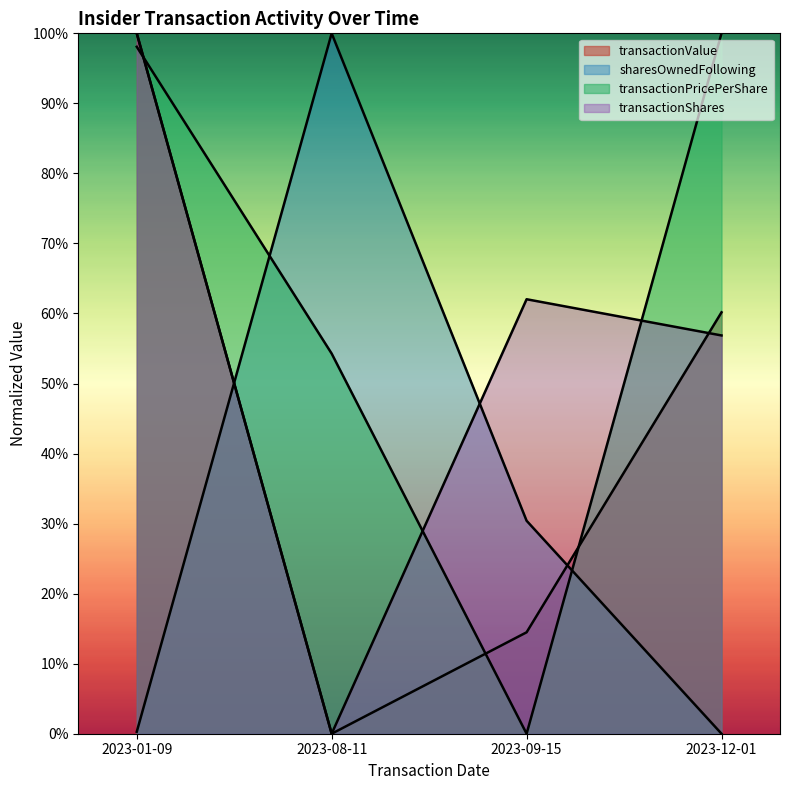

Reading right to left, what are all the values shown in this chart?

transactionPricePerShare: 2023-12-01=100.0	2023-09-15=0.0	2023-08-11=54.3	2023-01-09=98.1
transactionShares: 2023-12-01=56.9	2023-09-15=62.0	2023-08-11=0.0	2023-01-09=100.0
transactionValue: 2023-12-01=60.2	2023-09-15=14.5	2023-08-11=0.0	2023-01-09=100.0
sharesOwnedFollowingTransaction: 2023-12-01=0.0	2023-09-15=30.4	2023-08-11=100.0	2023-01-09=0.3